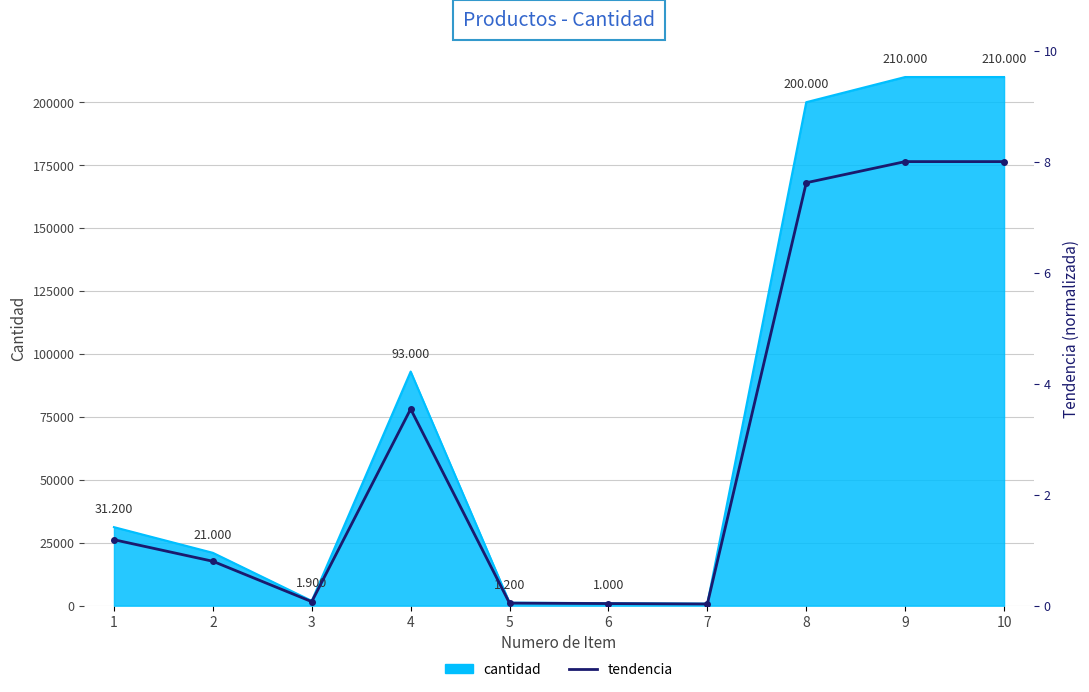

How many data points does each series have?

10